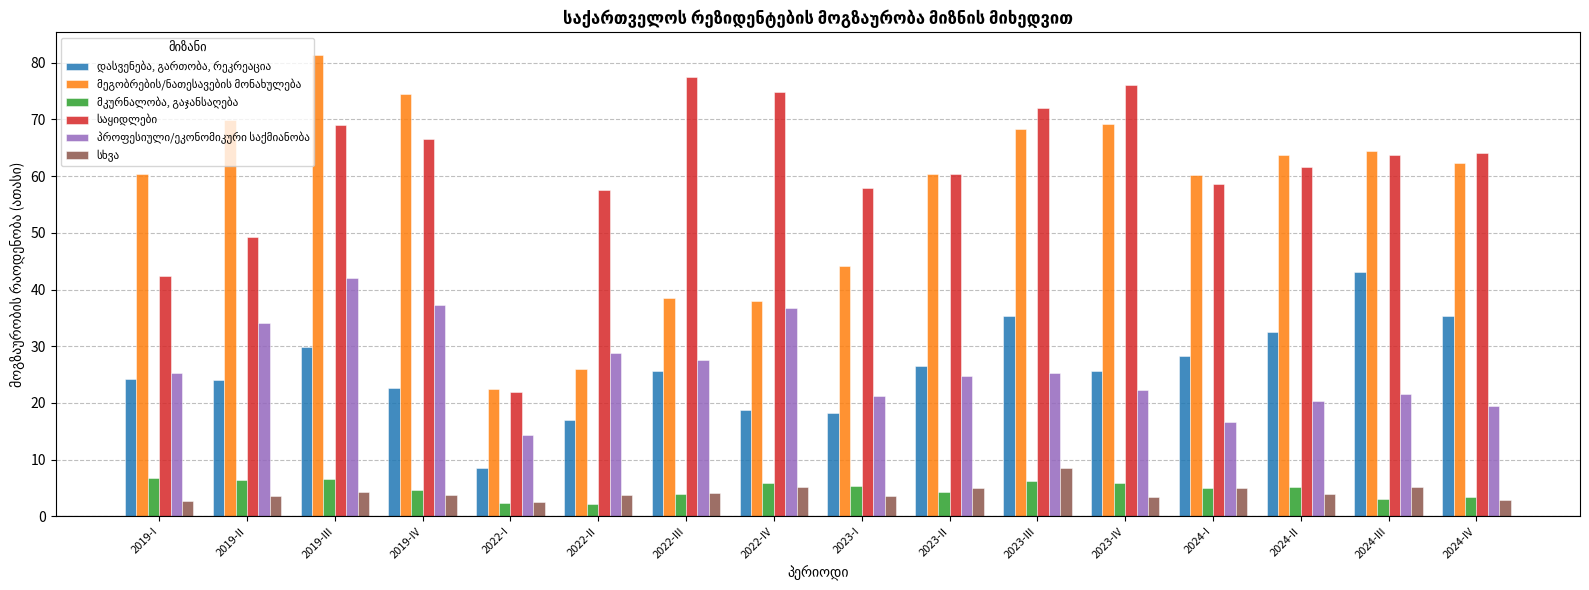

At which category is the sum across all series the highest?

2019-III